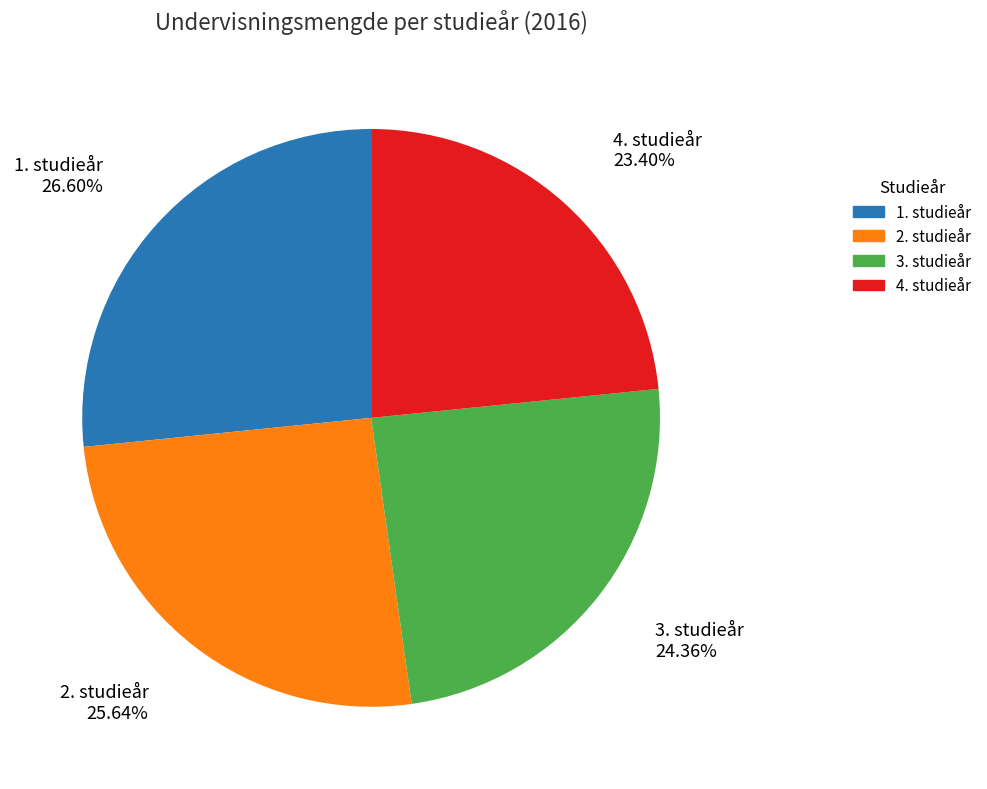

What percentage is NOT represented by 2. studieår?

74.4%